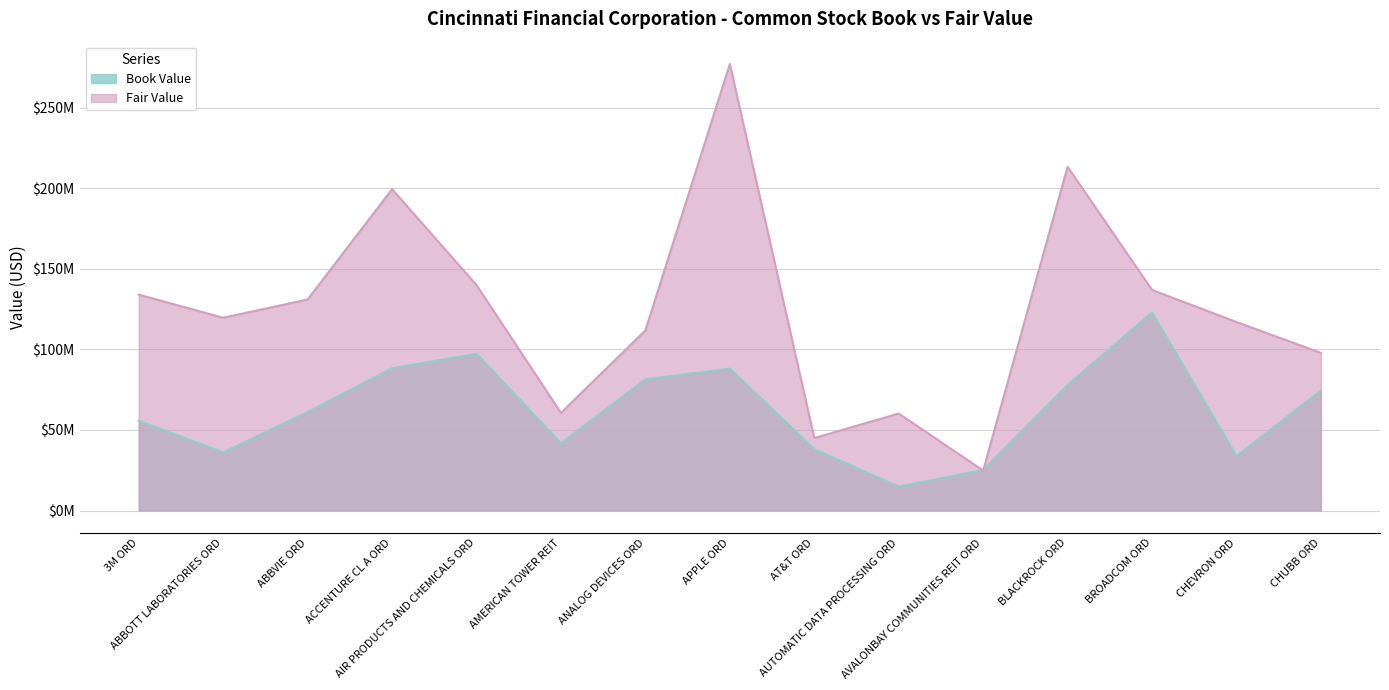

Is the value of Book Value at ACCENTURE CL A ORD greater than the value of Fair Value at BROADCOM ORD?

No